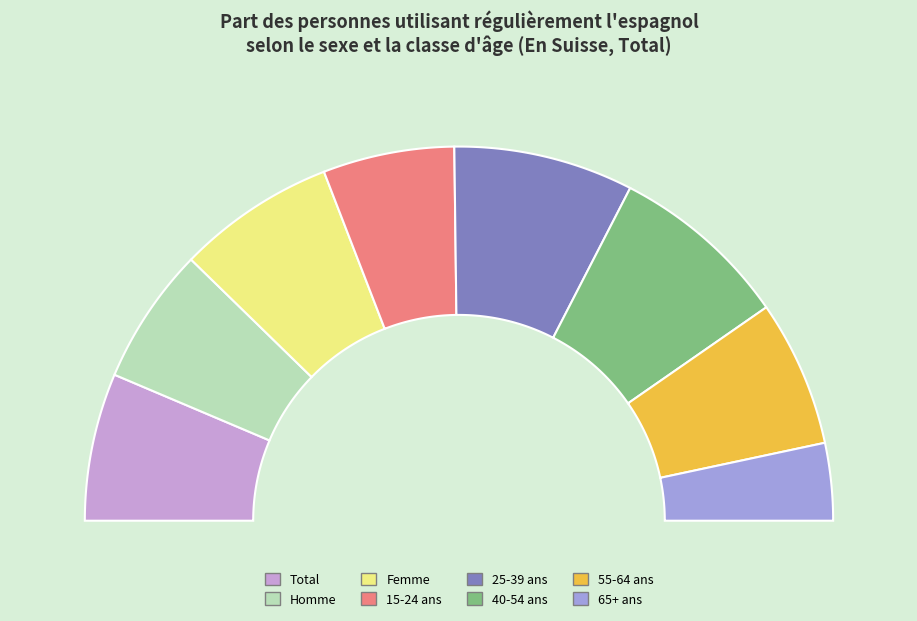

What percentage is the Homme slice, to the nearest percent?

12%